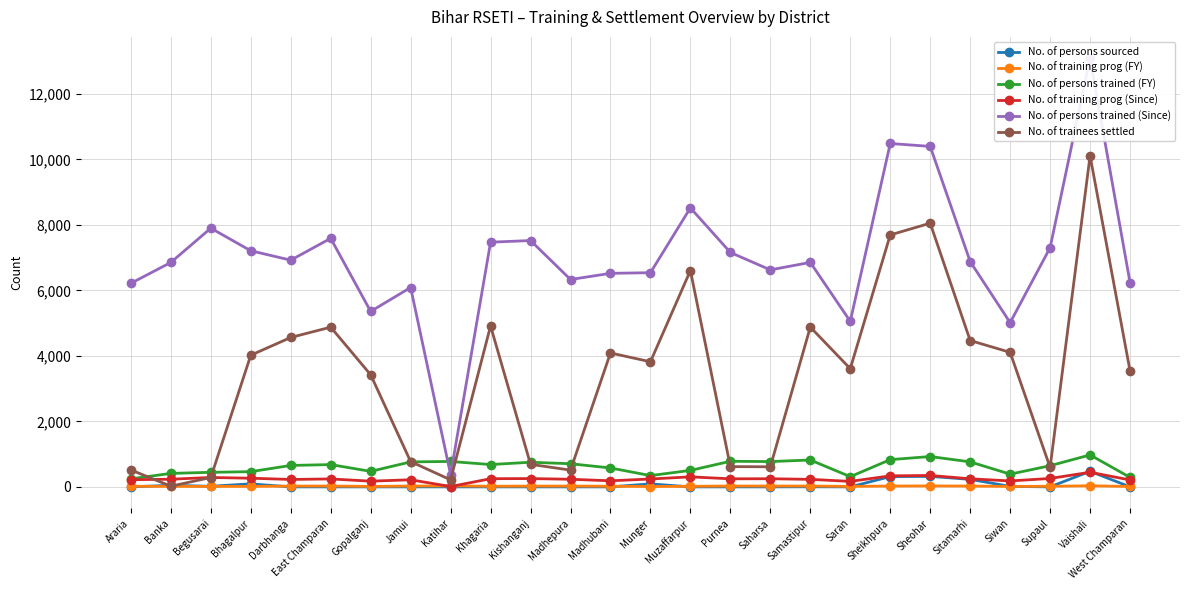

Where does the No. of persons trained (FY) series first go above 681?

Jamui